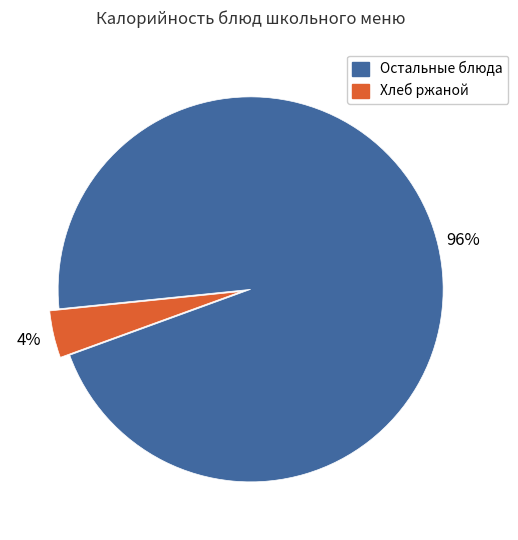

To the nearest percent, what is the difference between the largest and smallest slice percentages?

92%